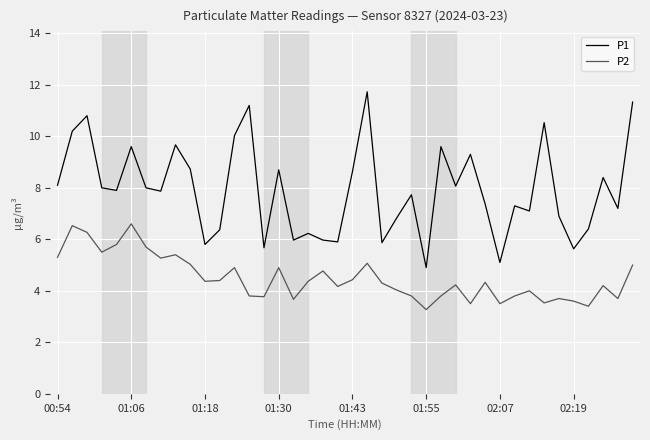

Which series has the largest total across all categories?

P1